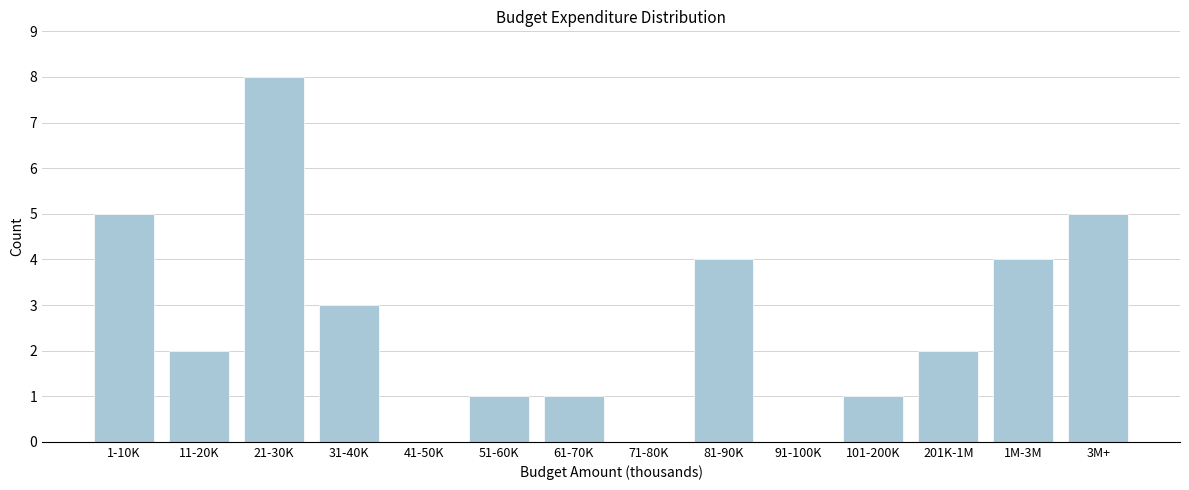

Reading right to left, transcribe all the data shown in this chart.

3M+=5	1M-3M=4	201K-1M=2	101-200K=1	91-100K=0	81-90K=4	71-80K=0	61-70K=1	51-60K=1	41-50K=0	31-40K=3	21-30K=8	11-20K=2	1-10K=5